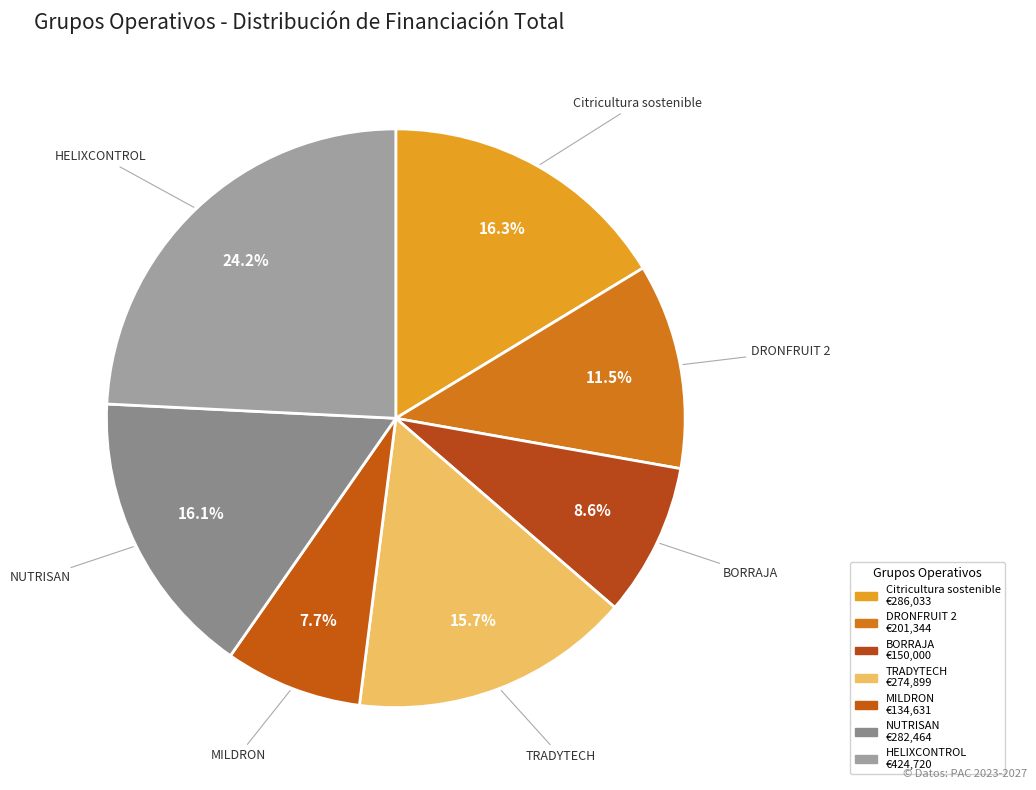

Which category has the smallest portion of the pie?

MILDRON